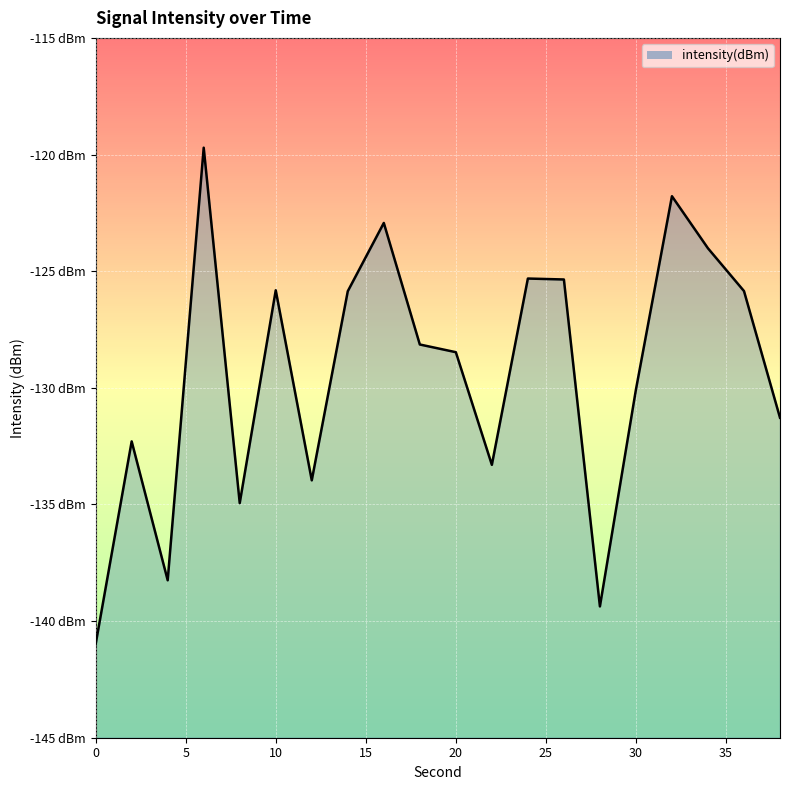

The chart shows a value of -48.4 at 9. True or false?

False